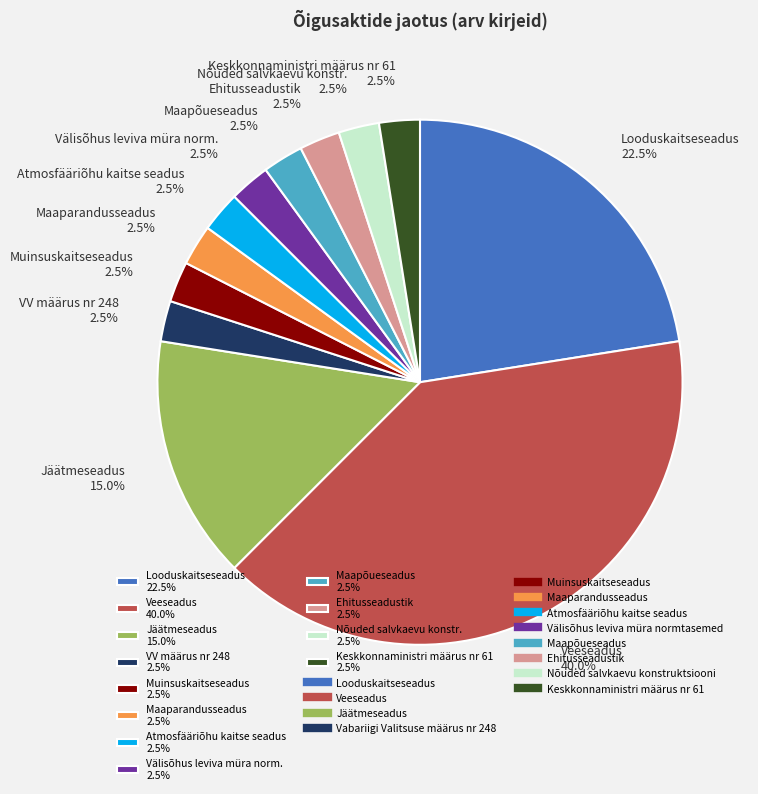

Which category has the biggest portion of the pie?

Veeseadus 40.0%